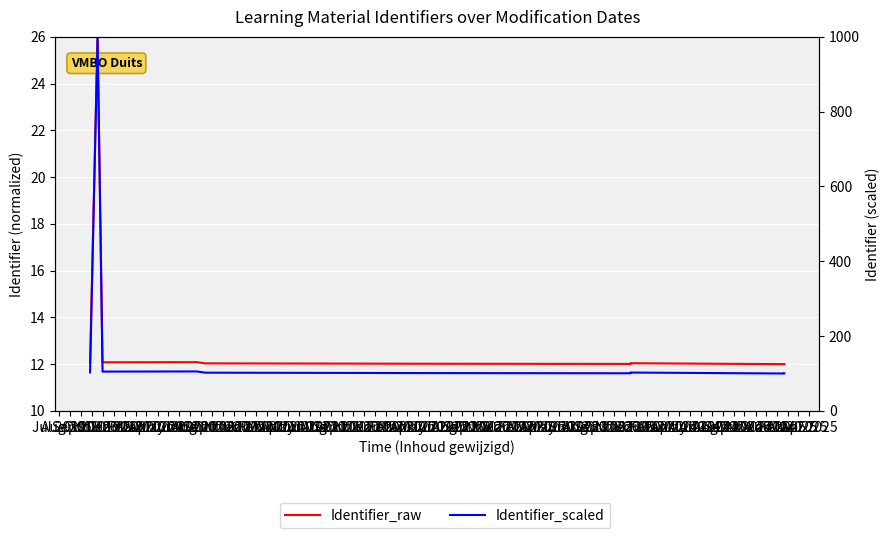

The Identifier_raw series shows 26.0 at Aug 2019. True or false?

True